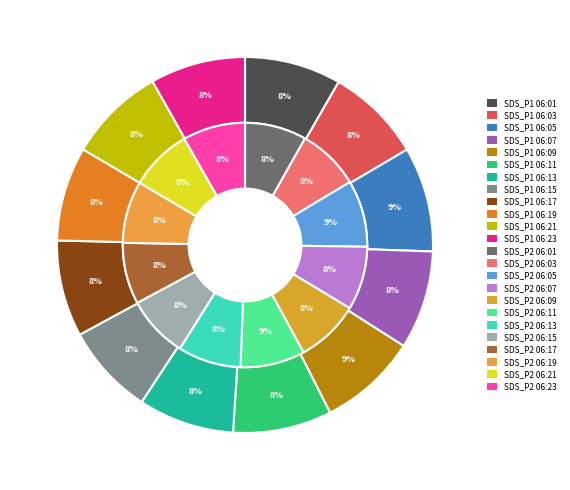

Does any single category account for the majority?

No